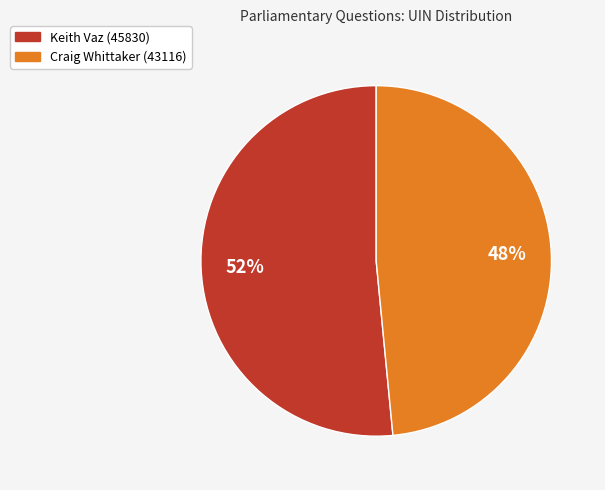

Rank the categories by value from highest to lowest.

Keith Vaz (45830), Craig Whittaker (43116)